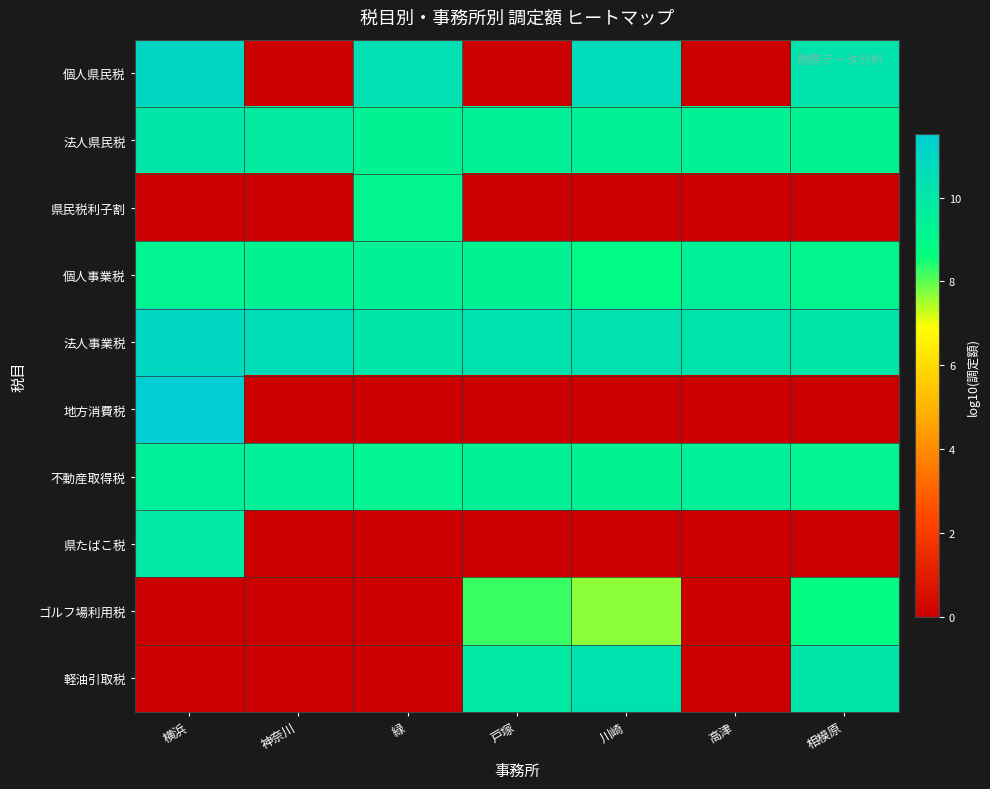

Which label corresponds to the largest value in the chart?

横浜